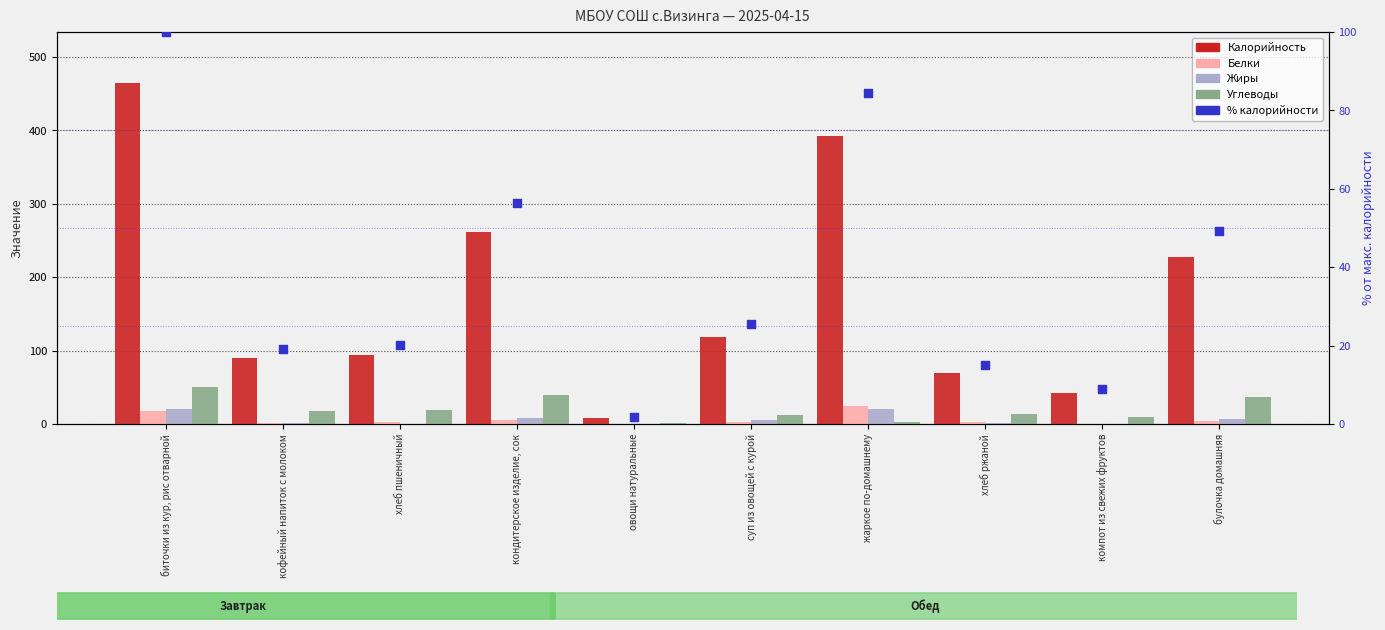

Is the value of % калорийности at хлеб пшеничный greater than the value of Углеводы at хлеб ржаной?

Yes